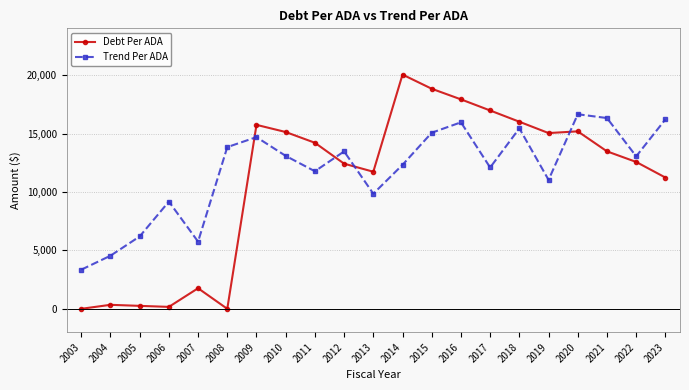

Is the value of Trend Per ADA at 2018 greater than the value of Debt Per ADA at 2020?

Yes